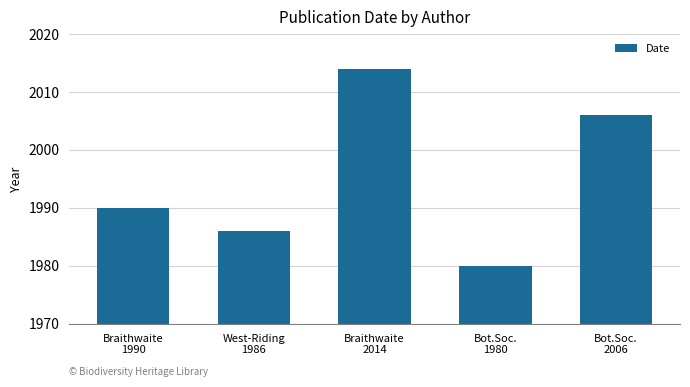

What is the difference between the second highest and minimum values?

26